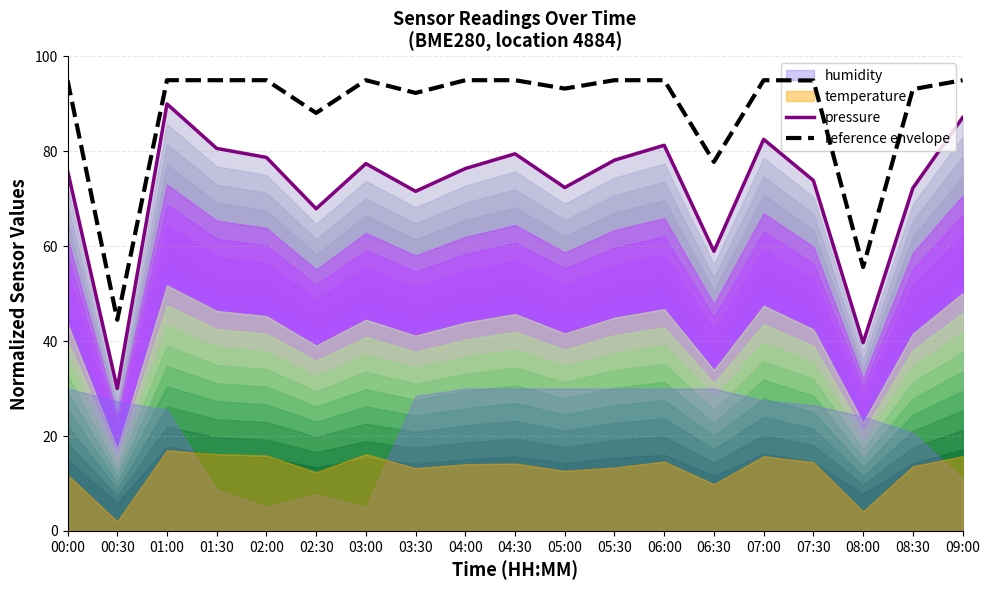

Where does the pressure series first go above 76?

01:00